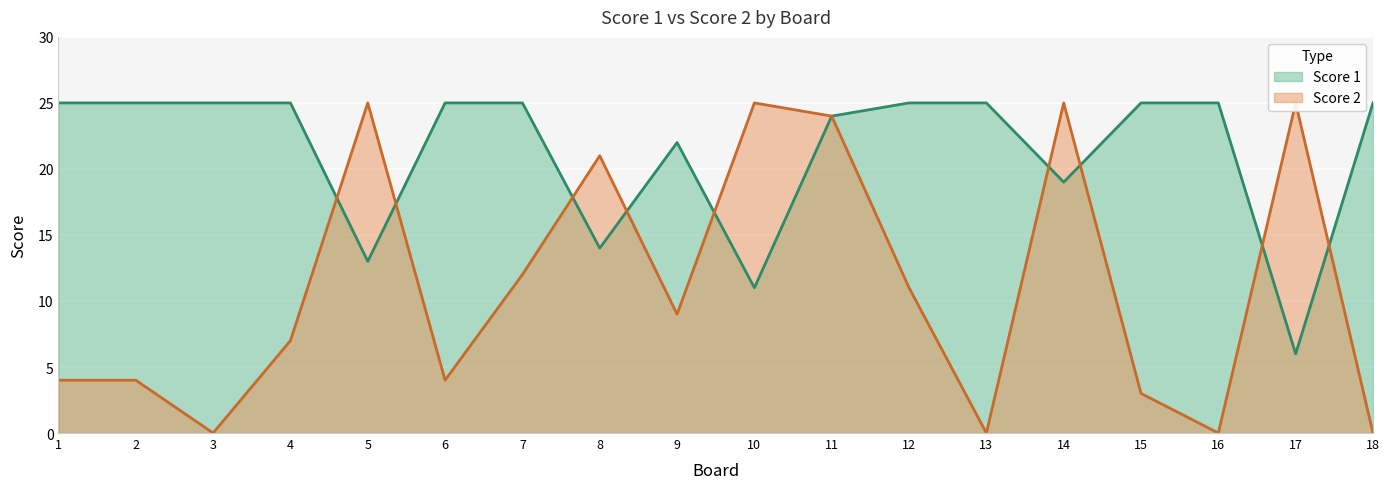

What is the difference between the highest and lowest values at 12?

14